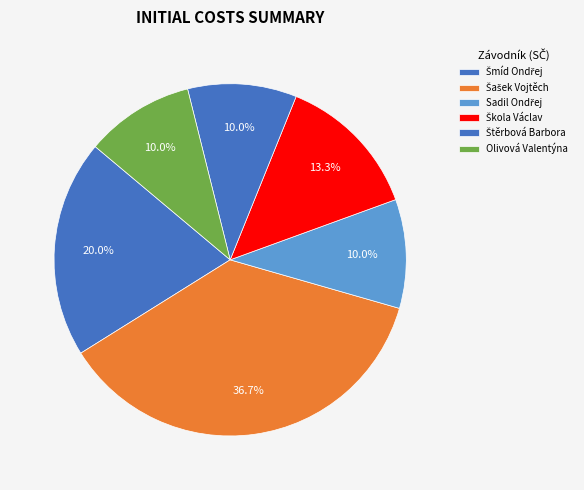

Which slice is the largest?

Šašek Vojtěch